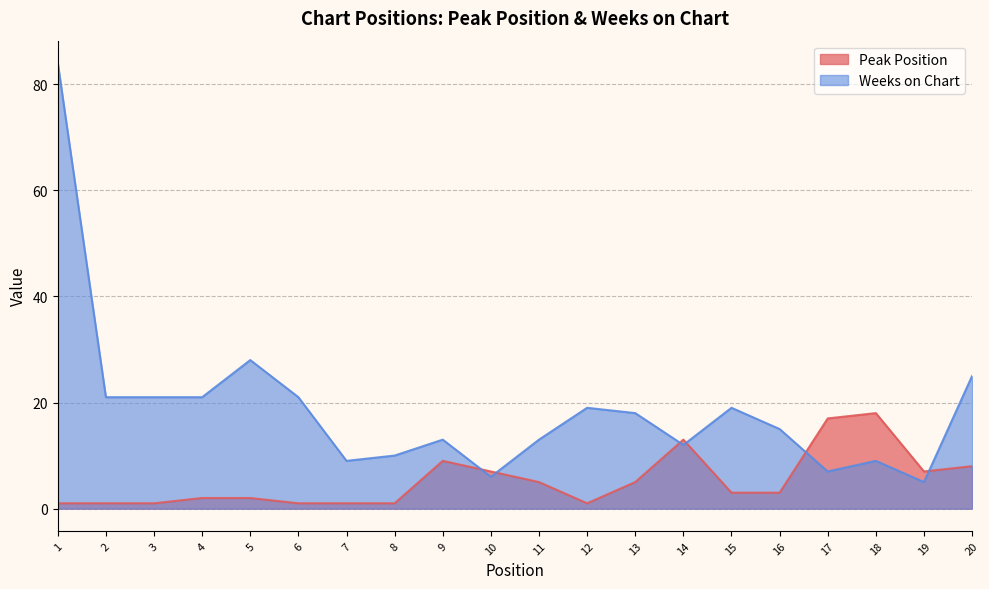

What is the difference between the maximum and second lowest values in the Weeks on Chart series?

78